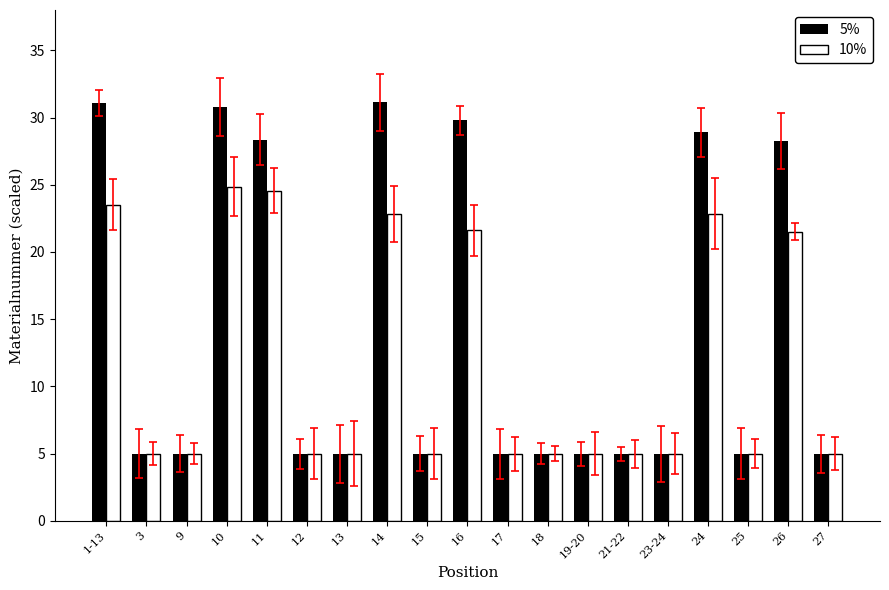

The 5% series shows 5.0 at 3. True or false?

True